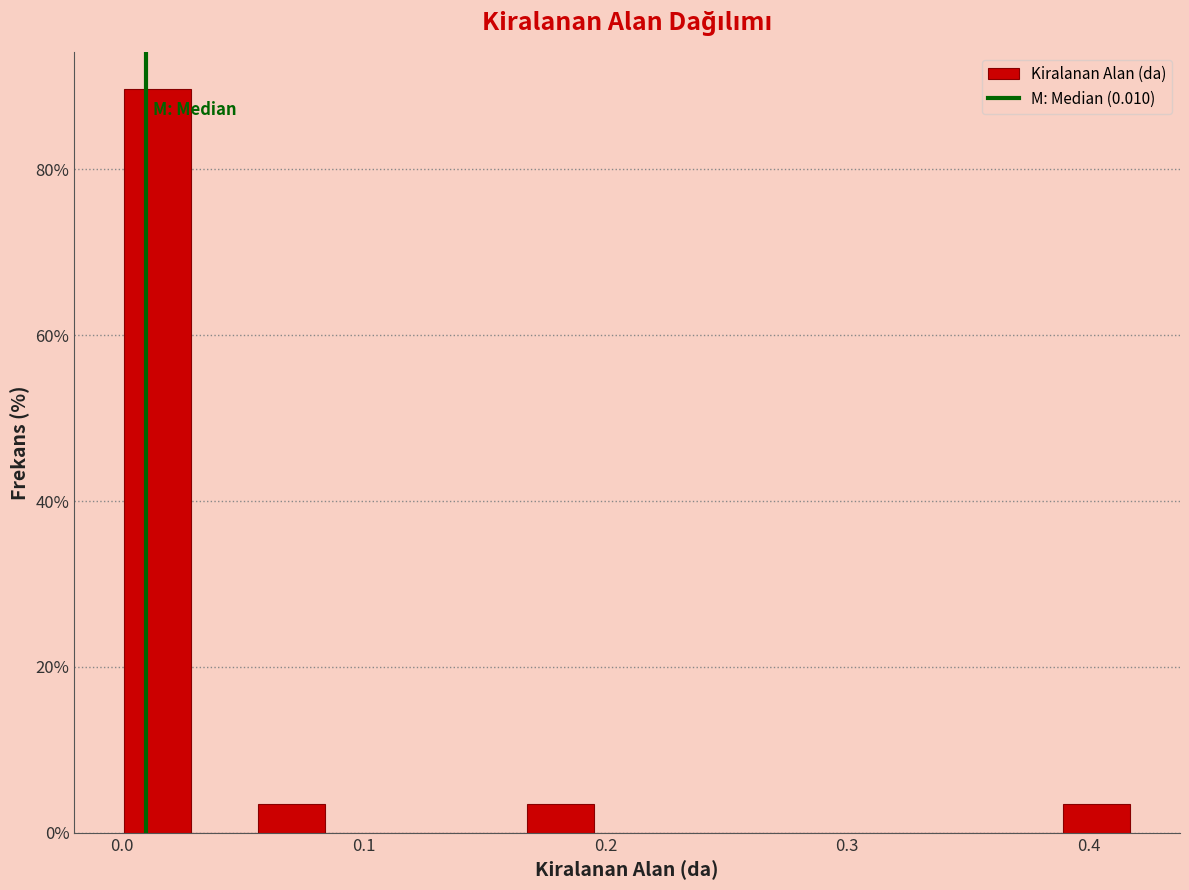

Read against the x-axis, roughly where is the centre of the tallest bar?

0.01